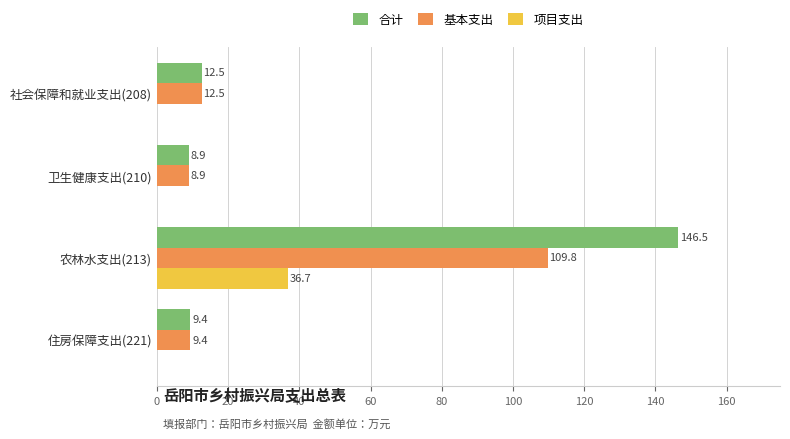

Which category has the highest value in the 合计 series?

农林水支出(213)